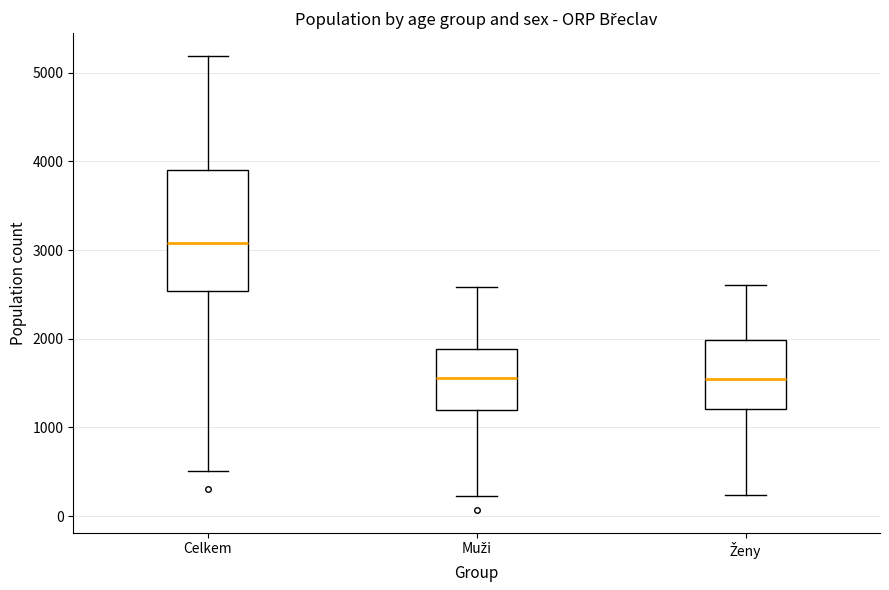

Reading left to right, read every box against the y-axis: the position of its median line, the range the box covers, and the ends of its whiskers. The values are not printed on the chart, so give them approximately, as read against the axis.

Celkem: median 3100, box 2500 to 3900, whiskers 500 to 5200
Muži: median 1600, box 1200 to 1900, whiskers 200 to 2600
Ženy: median 1500, box 1200 to 2000, whiskers 200 to 2600